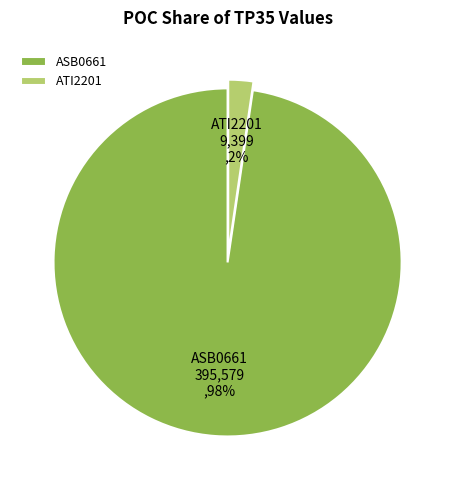

To the nearest percent, what is the combined percentage of ATI2201 and ASB0661?

100%